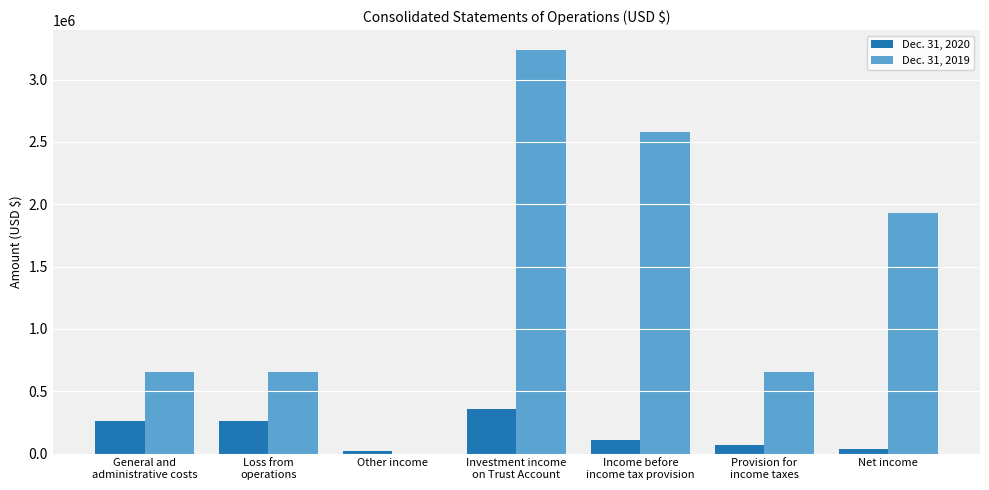

The value of Dec. 31, 2019 at Income before
income tax provision is 907032. True or false?

False